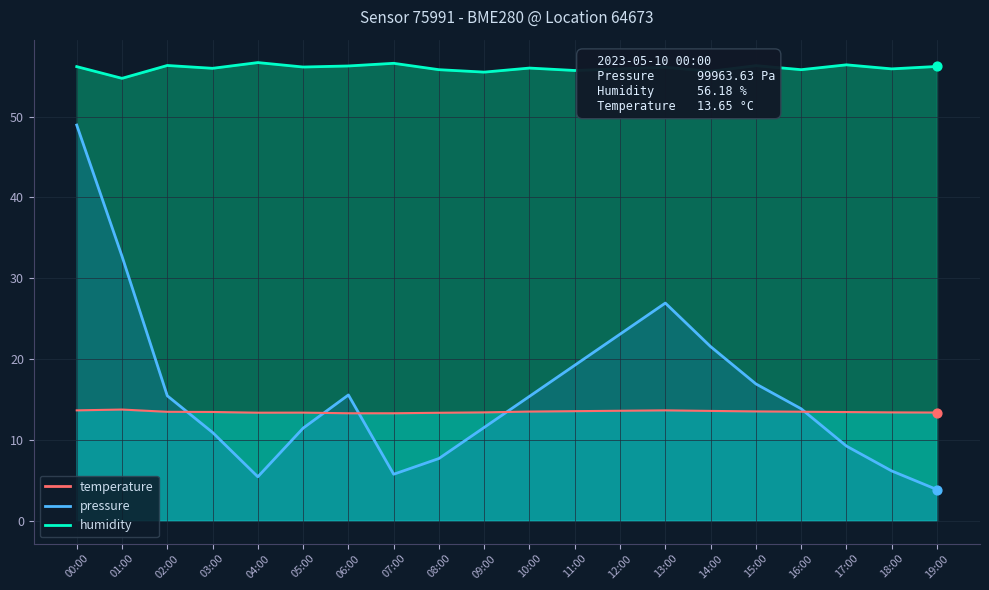

Which series has the largest Y range (max minus min)?

pressure